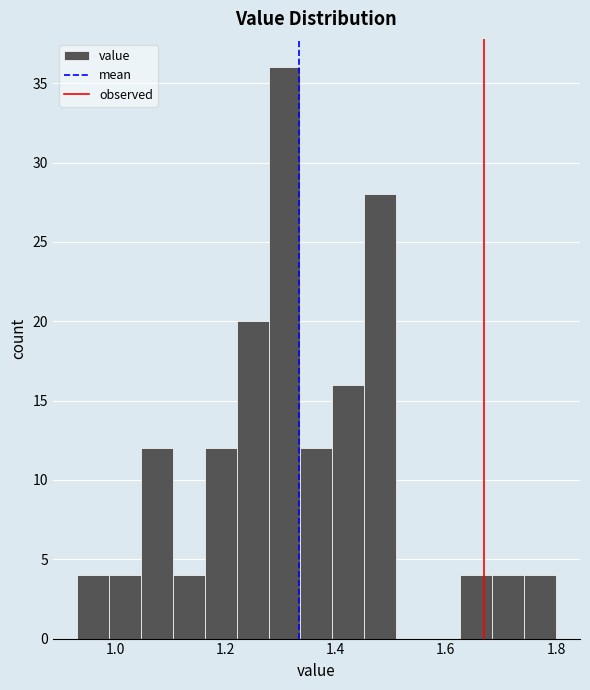

Around what value on the x-axis is the tallest bar? Give the approximate position of its centre, as read against the axis.

1.30